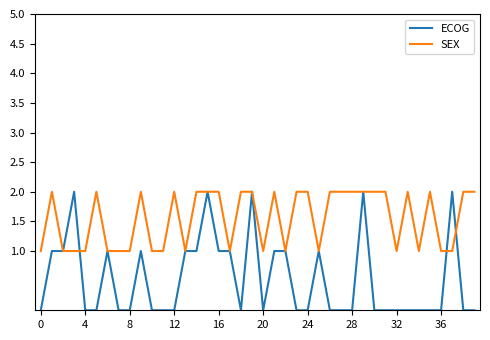

Rank the series by their average value, from lowest to highest.

ECOG, SEX